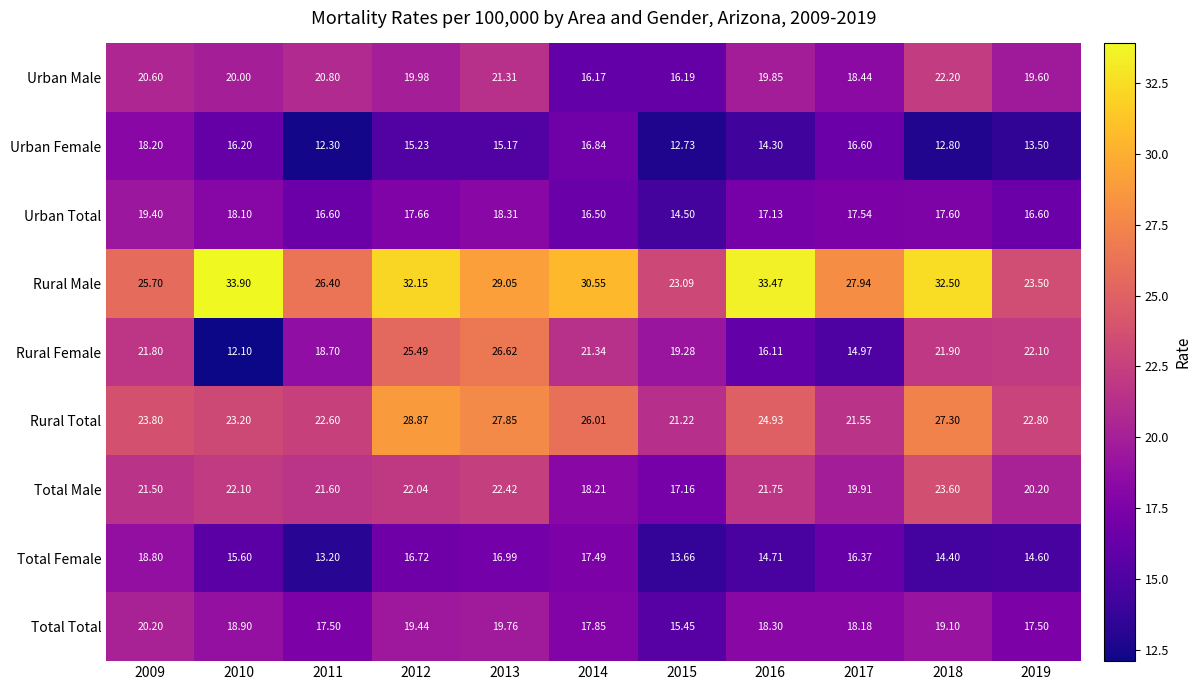

What is the difference between the highest and lowest values at 2015?

10.4